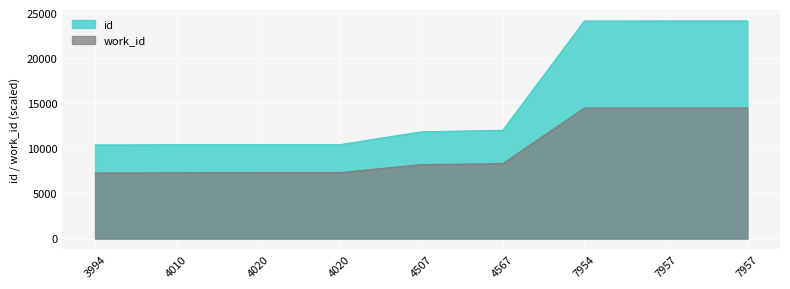

What is the sum of all work_id values?

89135.2